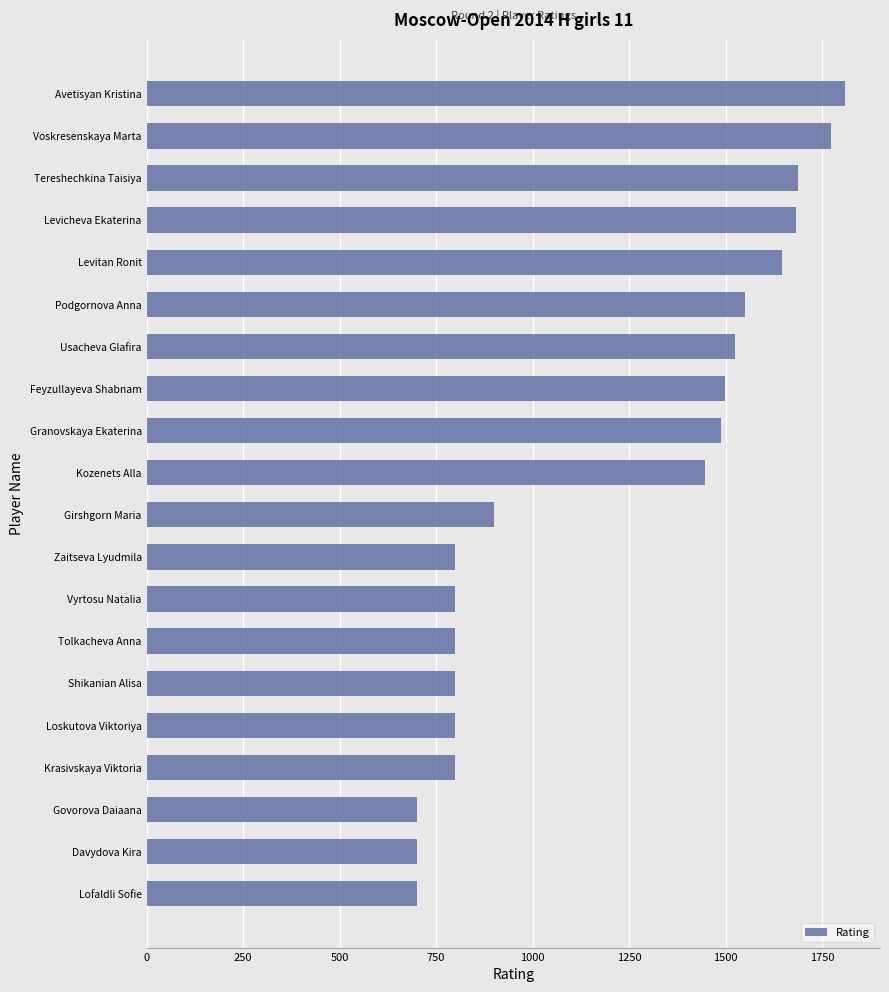

What is the smallest value displayed?

700